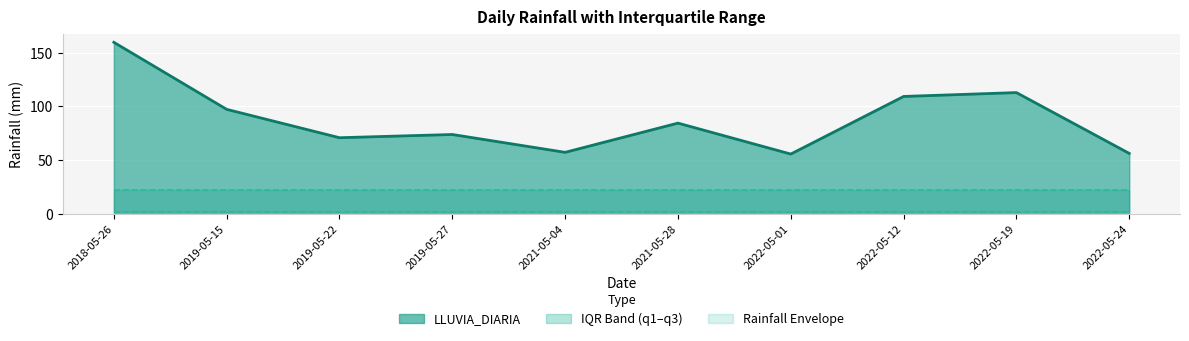

True or false: q3 and LLUVIA_DIARIA (line) cross at least once.

False